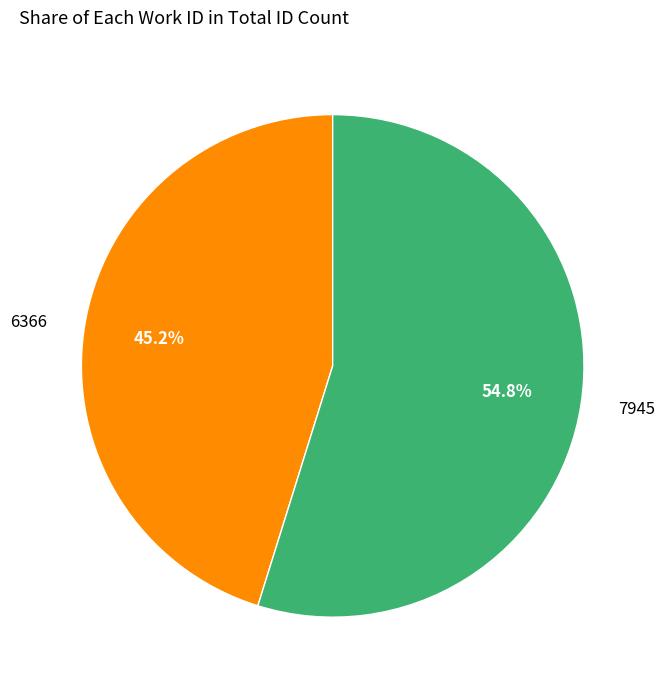

How many segments does this pie chart have?

2